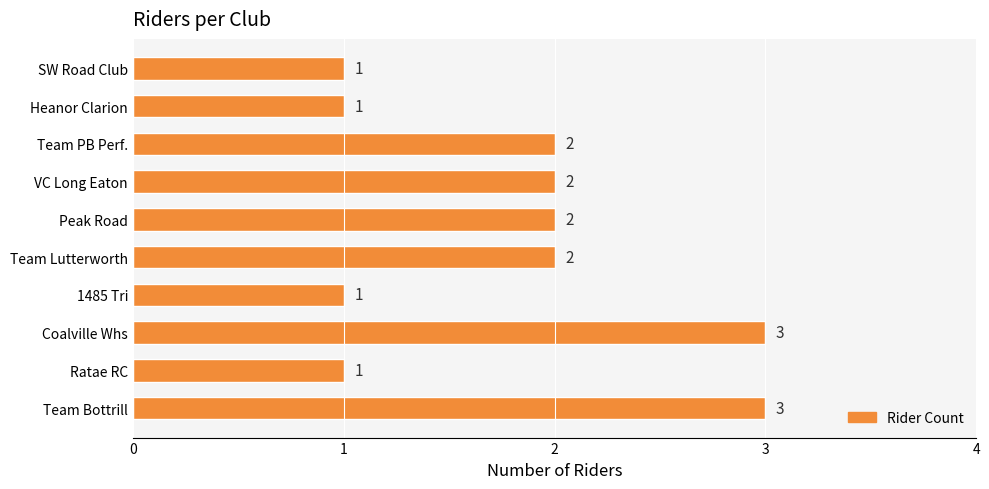

What is the maximum value shown in the chart?

3